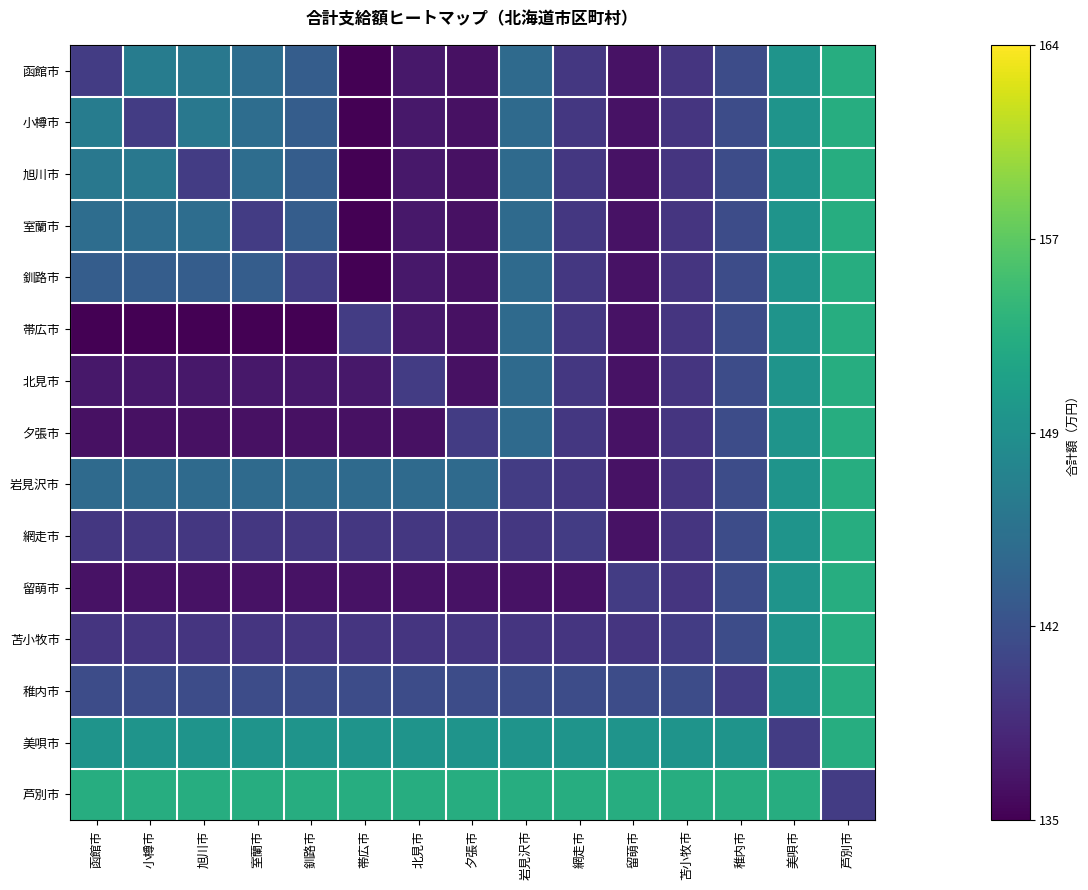

What is the spread (max minus min) of values at 夕張市?

166200